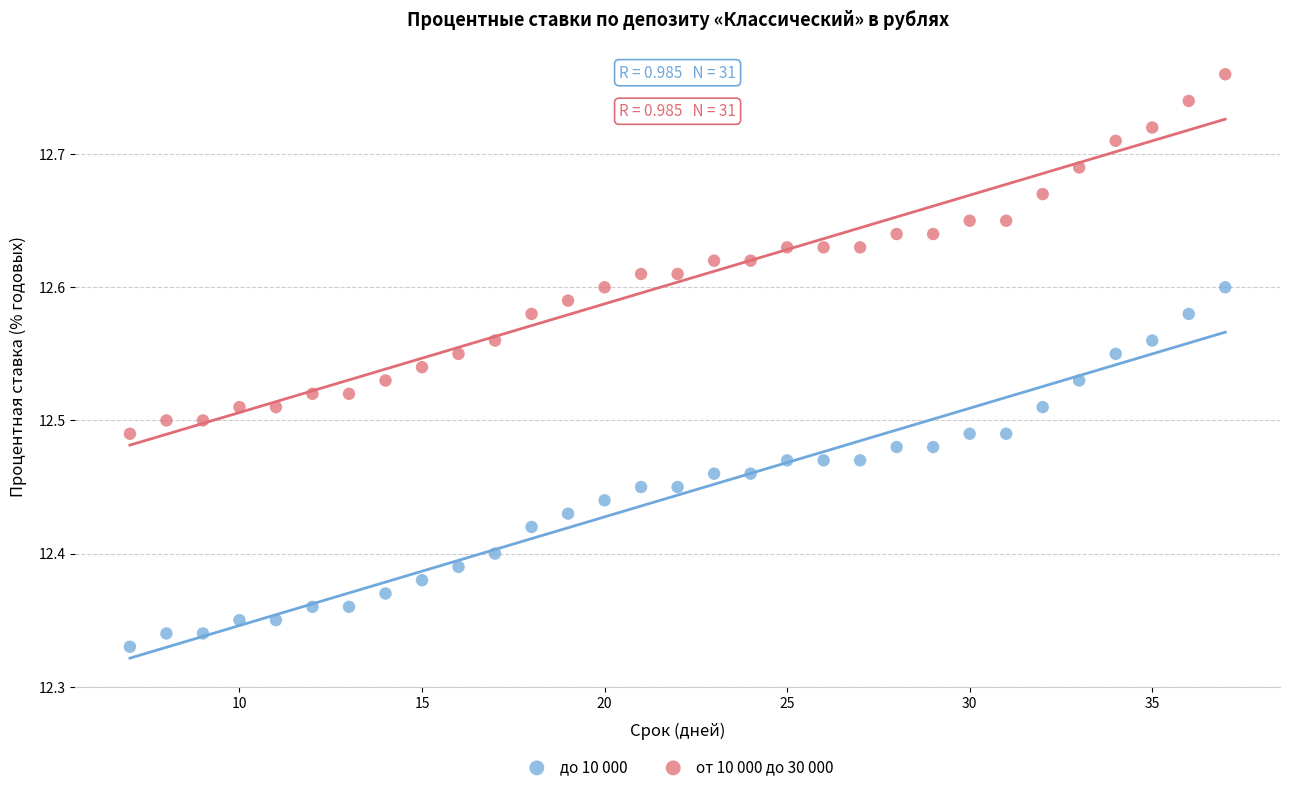

What is the X range (max minus min) for the scatter plot?

30.0